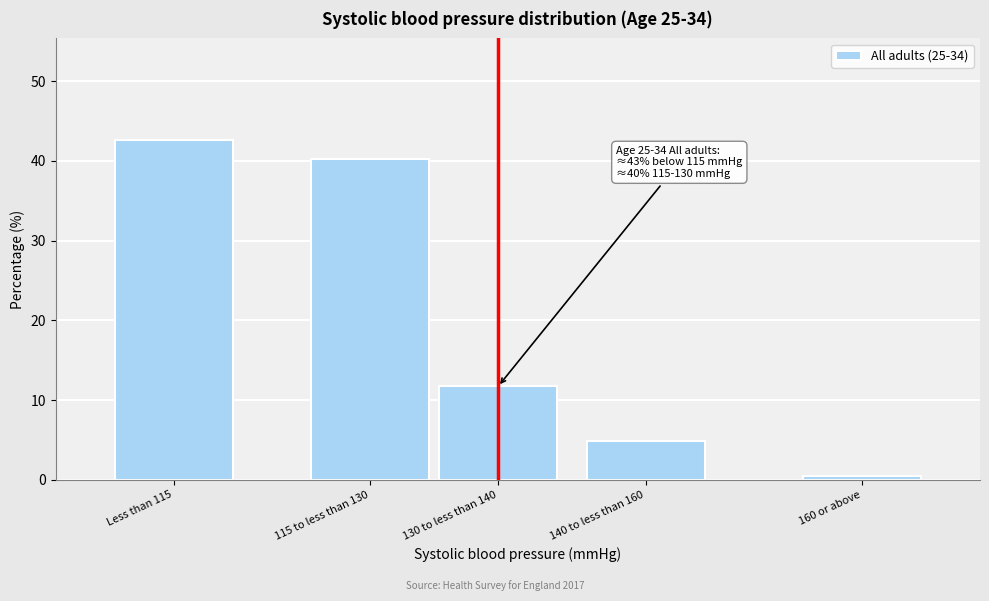

Reading right to left, what are all the values shown in this chart?

0.5	4.9	11.7	40.3	42.6